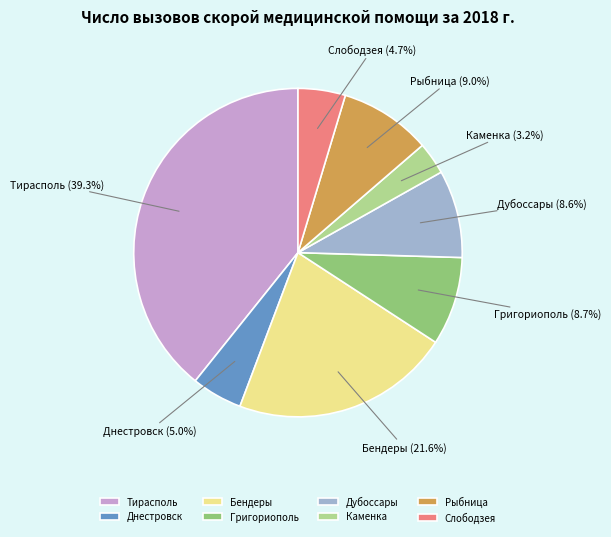

Does any single category account for the majority?

No